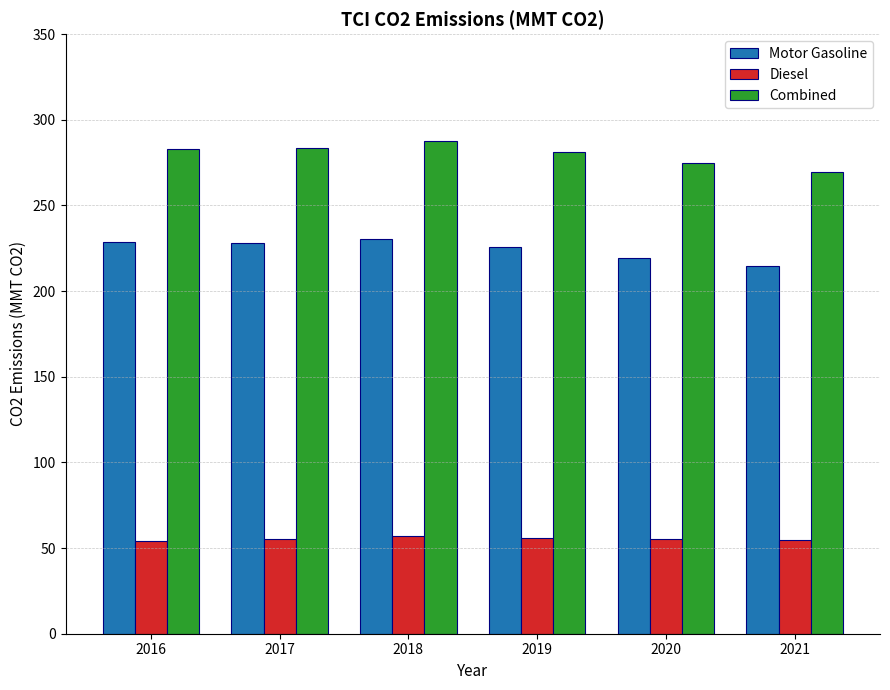

How many groups of bars are there?

6